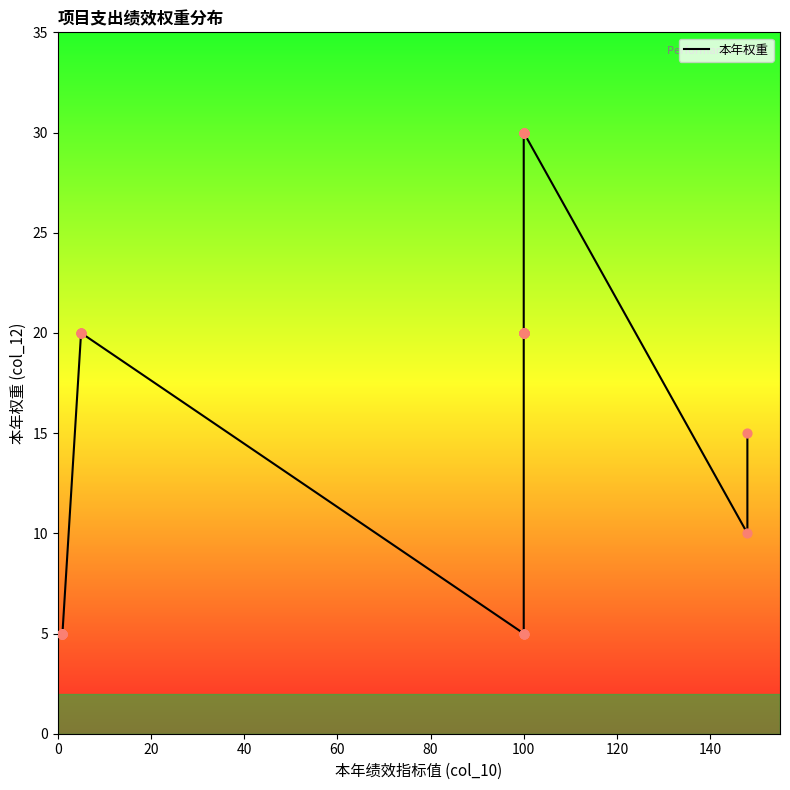

Which has a higher value, 120 or 60?

120